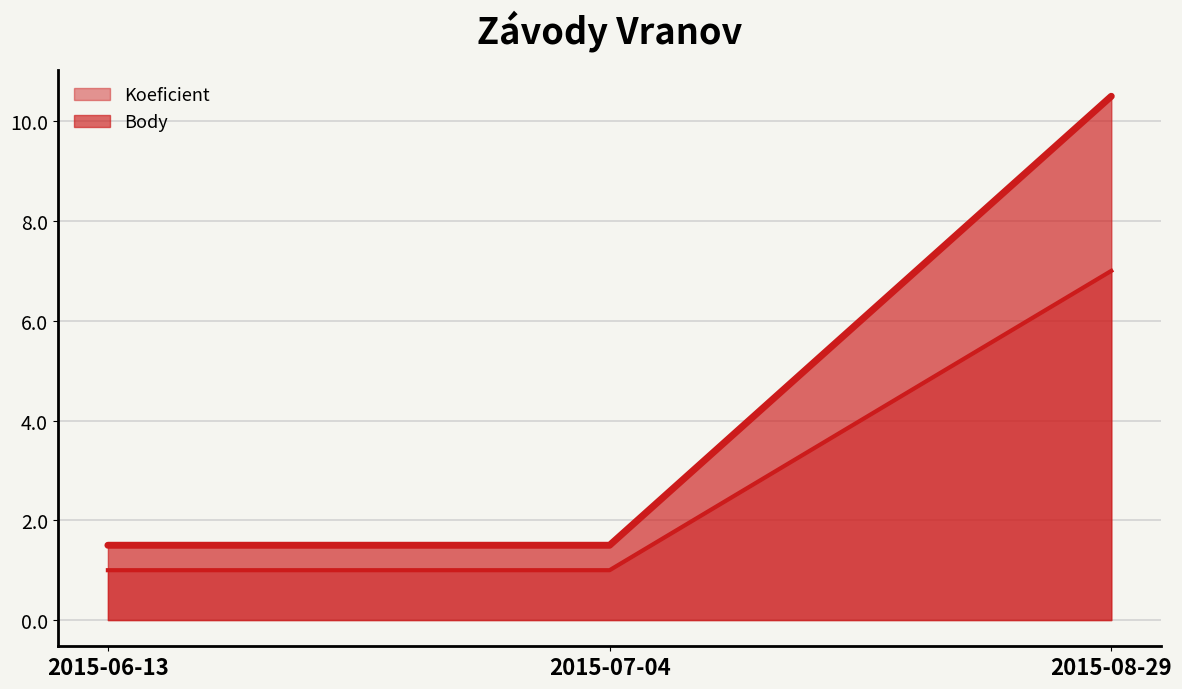

Reading right to left, list all the values displayed in this chart.

Koeficient: 2015-08-29=7.0	2015-07-04=1.0	2015-06-13=1.0
Body: 2015-08-29=10.5	2015-07-04=1.5	2015-06-13=1.5